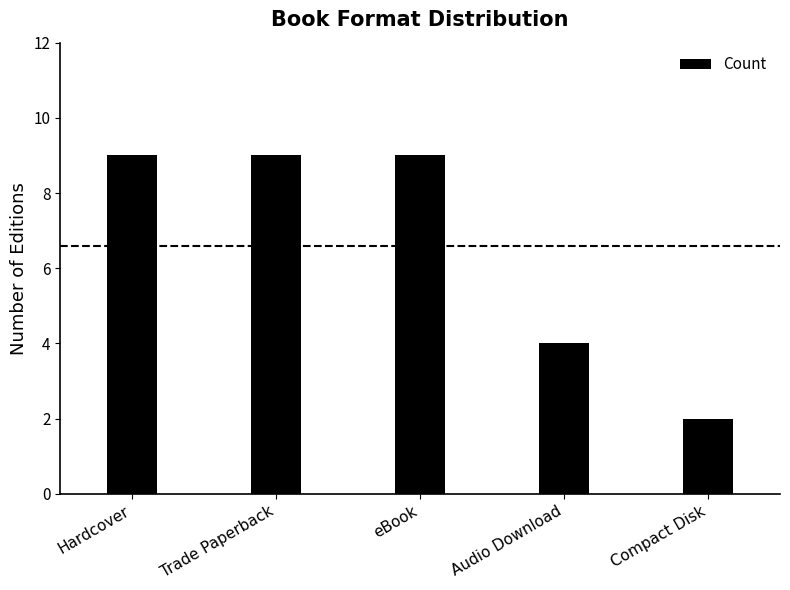

Are the bars grouped side by side (vs. stacked)?

No